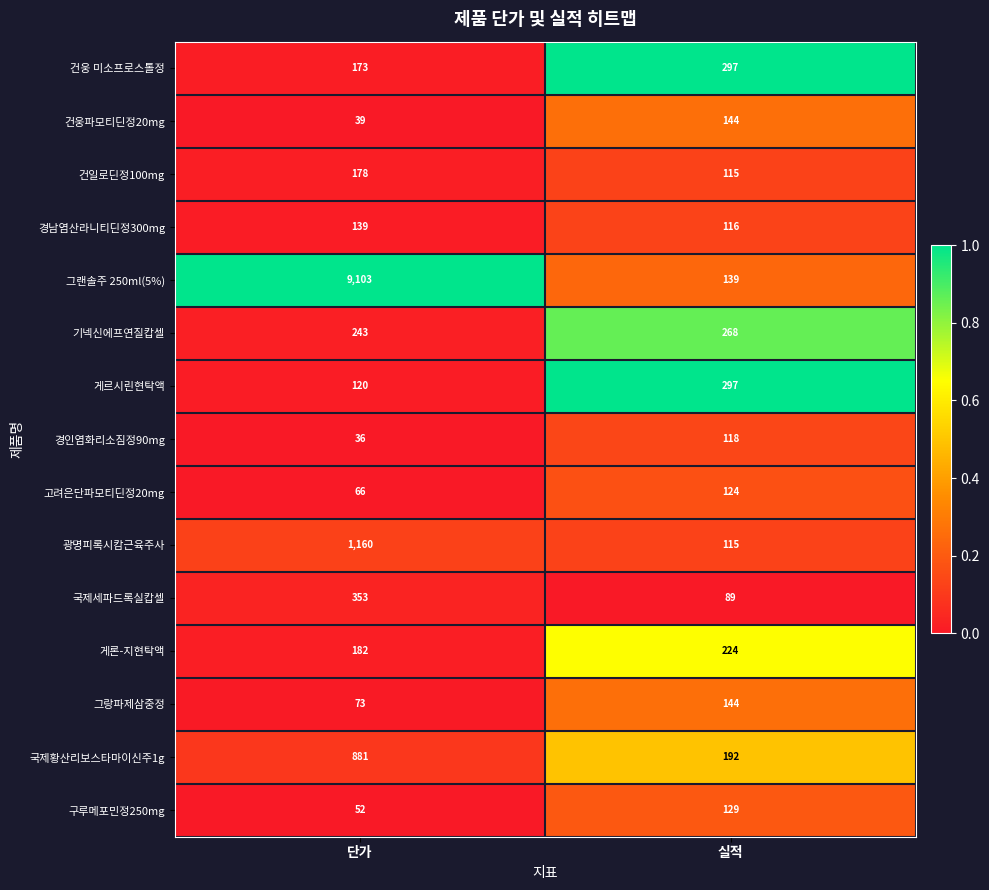

How many data points does each series have?

2